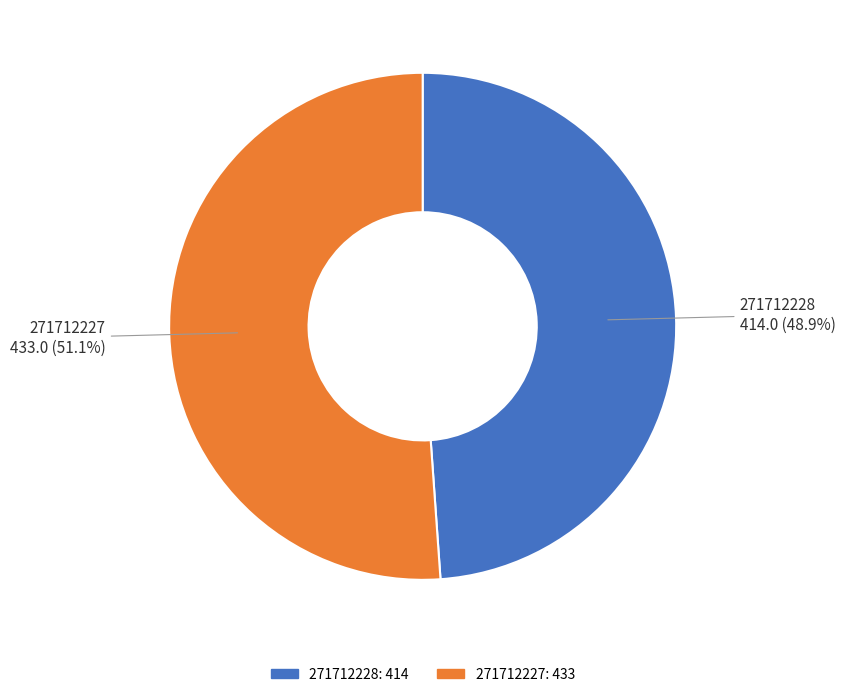

Combined, what portion of the pie is 271712228 and 271712227?

100.0%